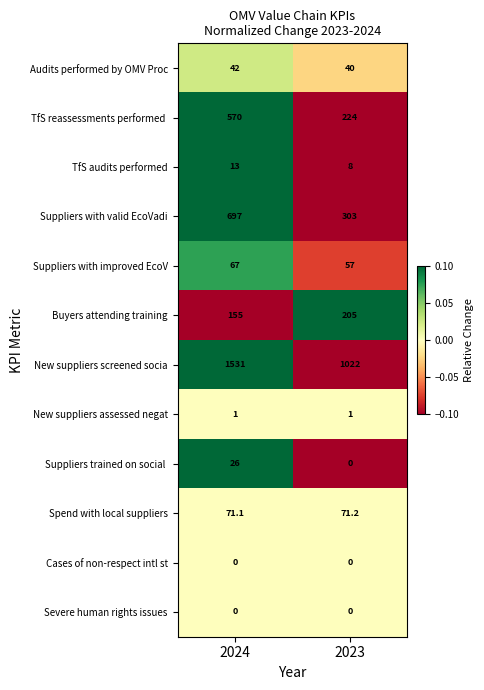

Which series changed the most between 2024 and 2023?

New suppliers screened socia